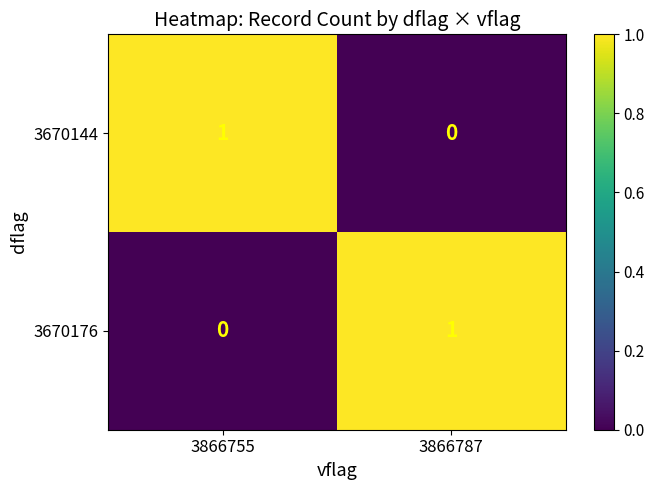

How many categories are shown in the chart?

2